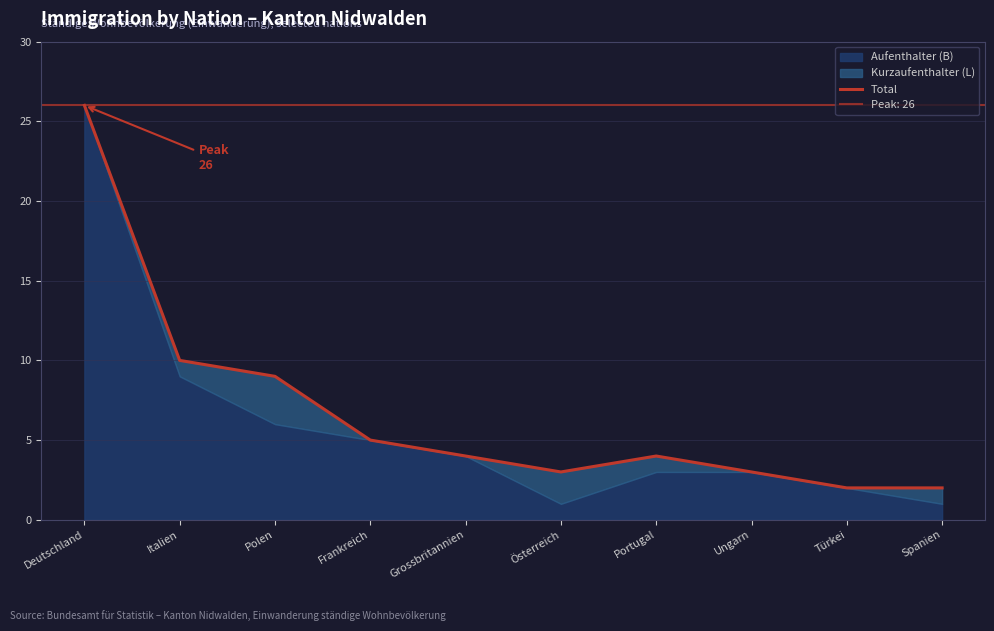

At which category does the chart reach its minimum across all series?

Türkei